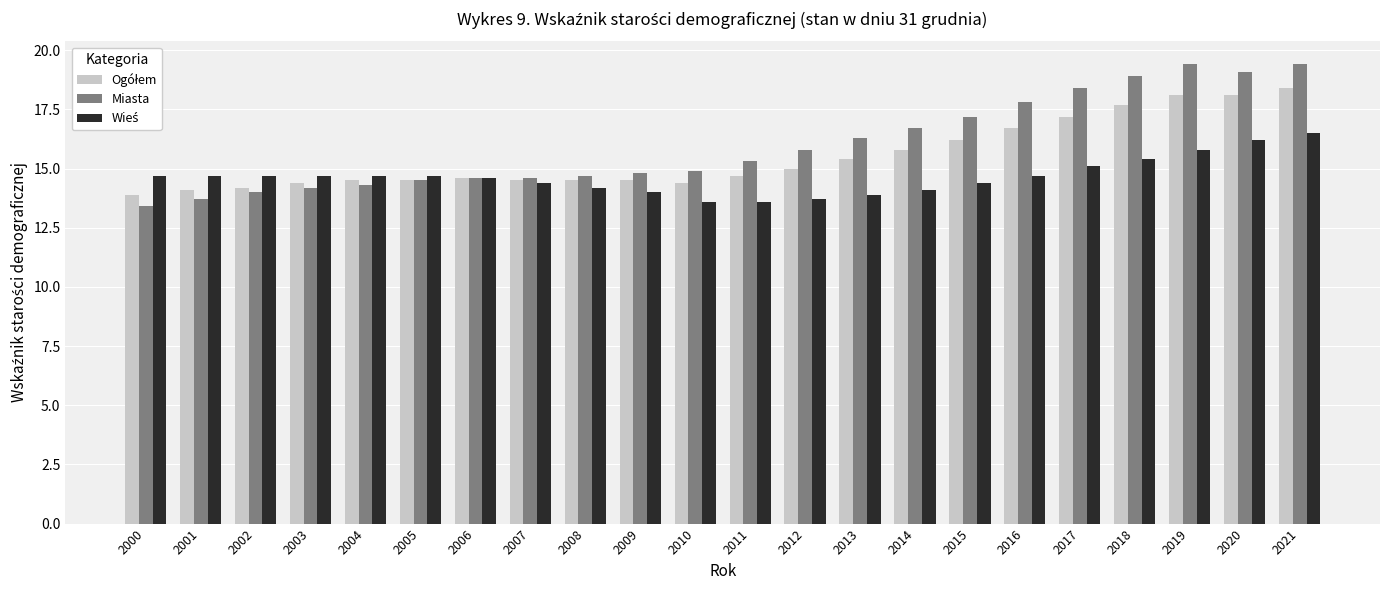

What is the sum of all Miasta values?

352.0